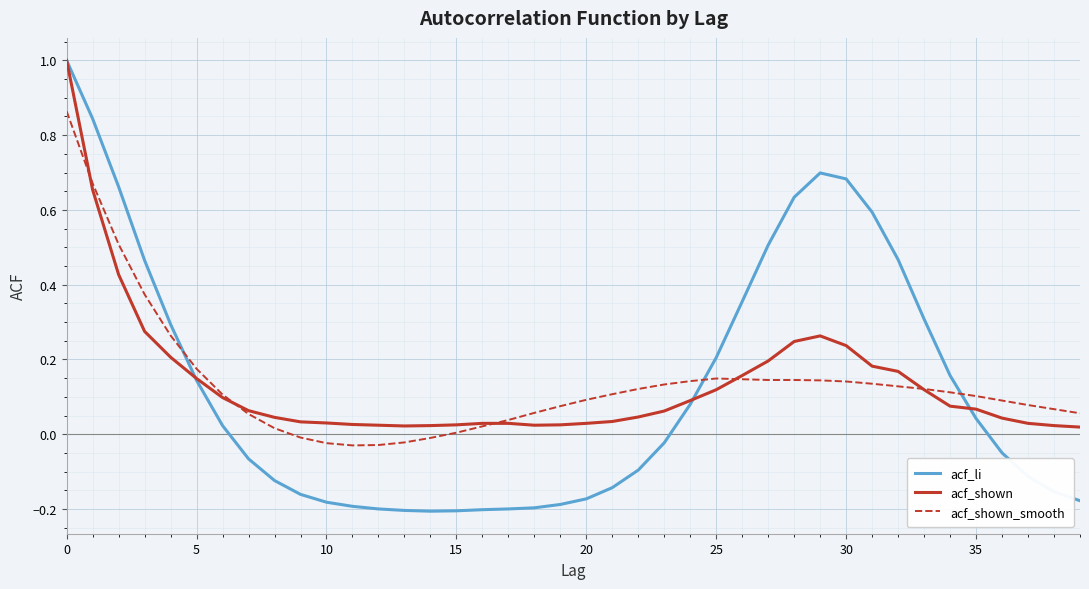

Which series has the largest range (max minus min)?

acf_li